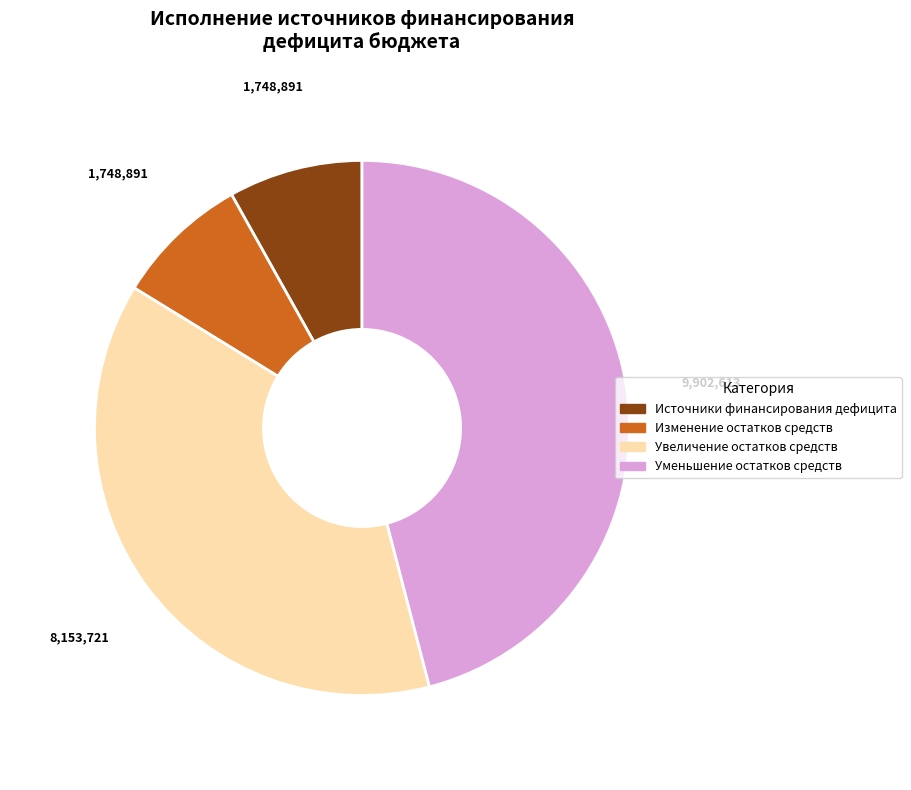

Is there a majority slice in this chart?

No